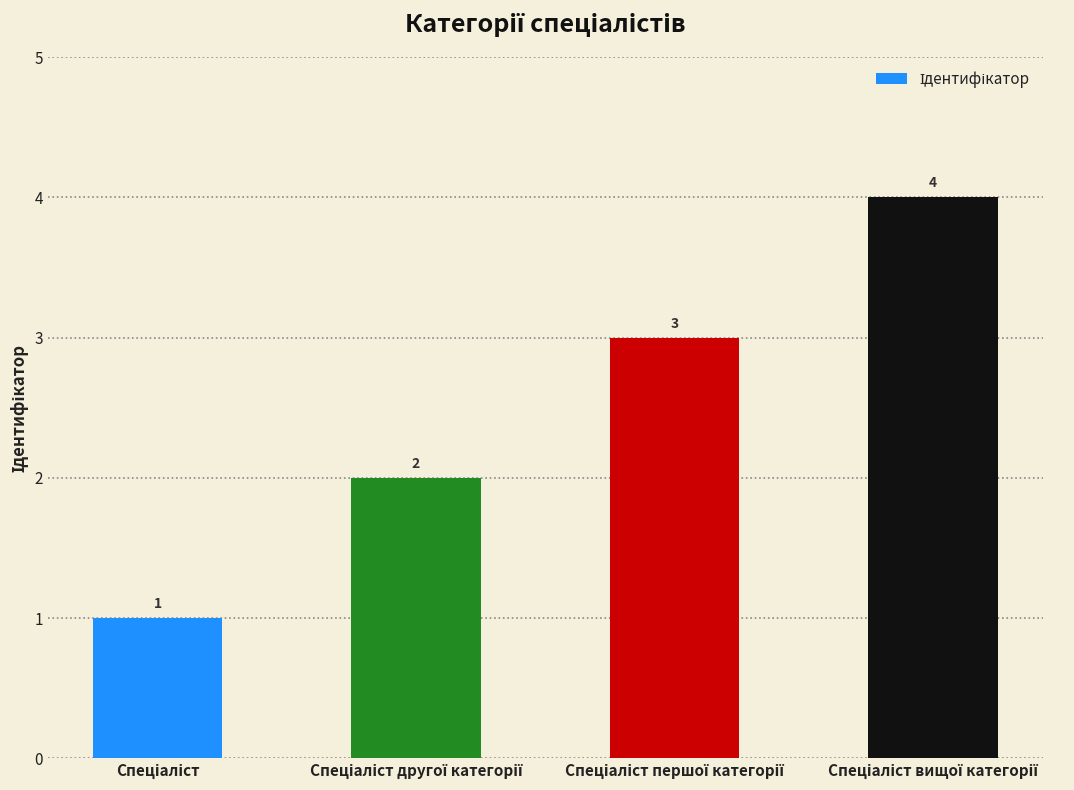

What is the difference between the maximum and minimum values?

3